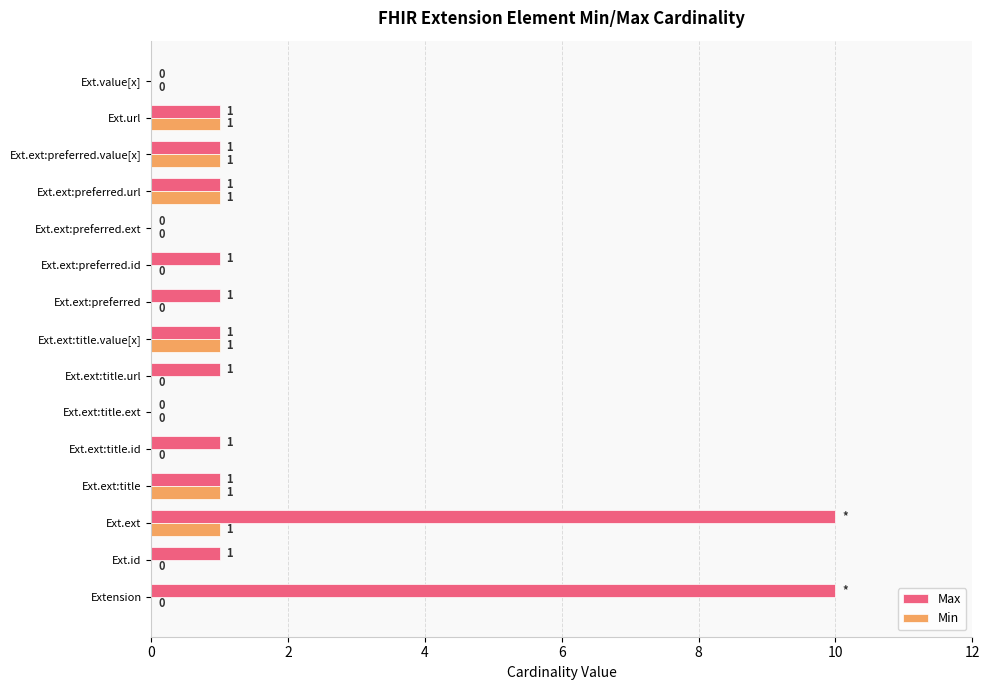

Which series changed the most between Ext.id and Ext.value[x]?

Max